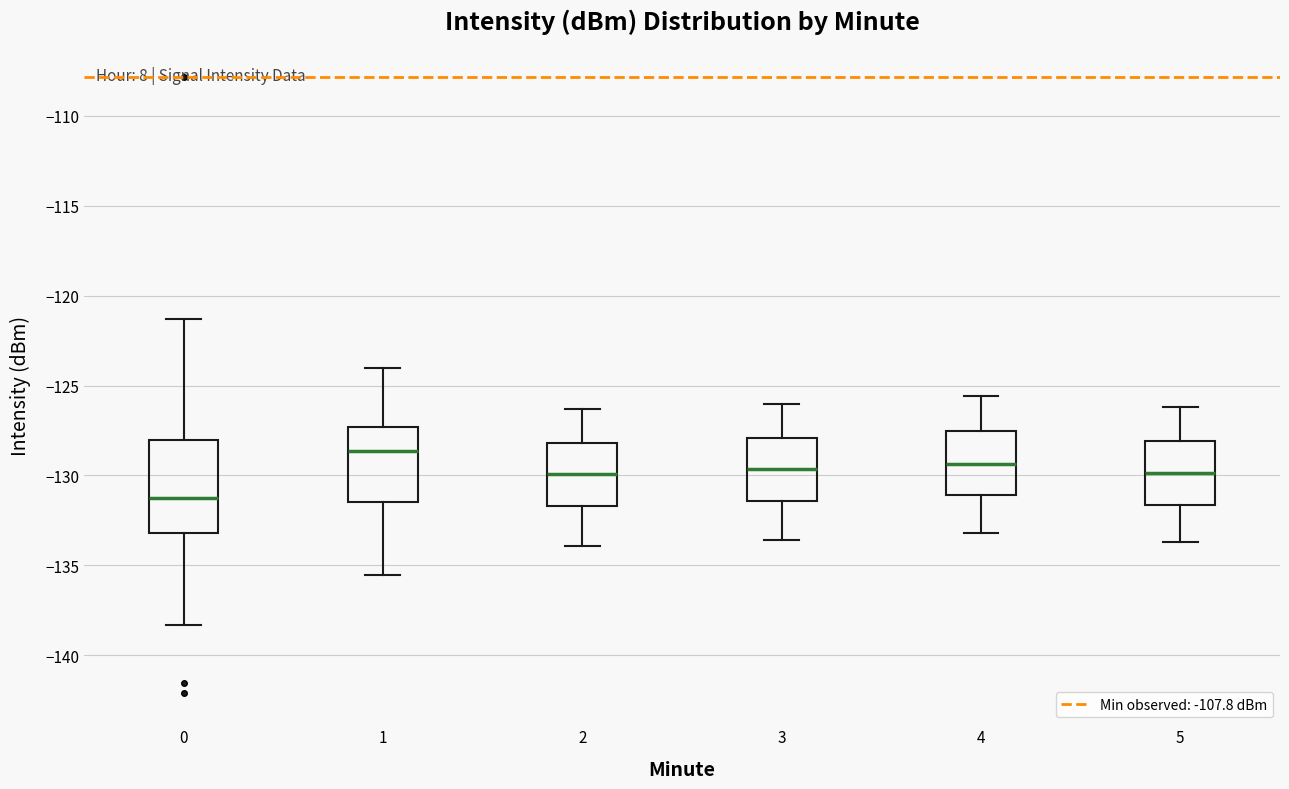

Reading left to right, transcribe this box plot: for each box, give where its median line is, the range the box spans, and where its two whiskers end, as read against the y-axis. The values are not printed on the chart, so give them approximately, as read against the axis.

0: median -131.0, box -133.0 to -128.0, whiskers -138.5 to -121.5
1: median -128.5, box -131.5 to -127.5, whiskers -135.5 to -124.0
2: median -130.0, box -131.5 to -128.0, whiskers -134.0 to -126.5
3: median -129.5, box -131.5 to -128.0, whiskers -133.5 to -126.0
4: median -129.5, box -131.0 to -127.5, whiskers -133.0 to -125.5
5: median -130.0, box -131.5 to -128.0, whiskers -133.5 to -126.0